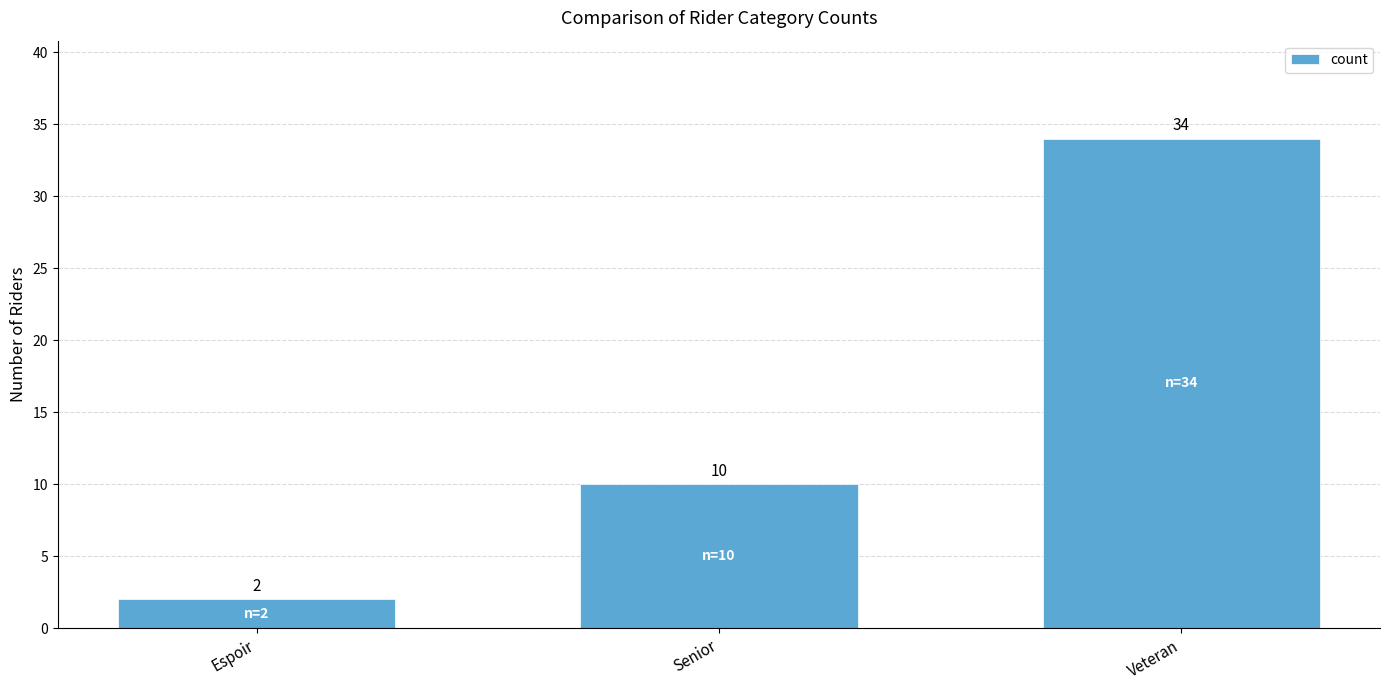

What position from the left is Espoir?

1